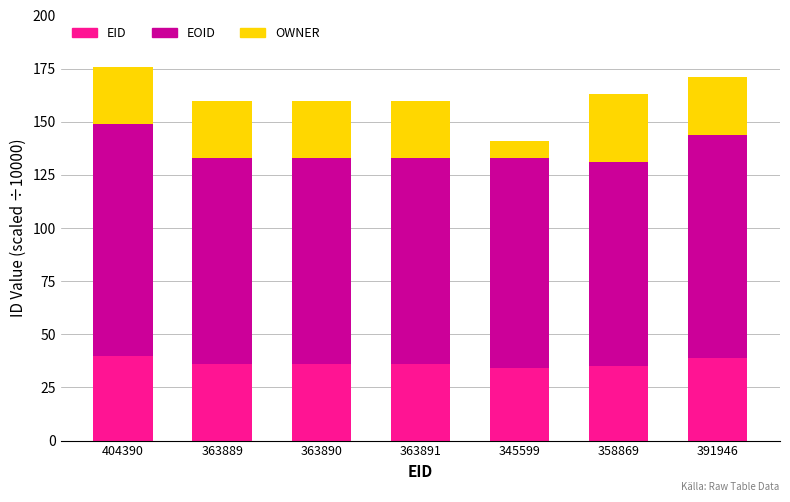

What is the sum of all EID values?

256